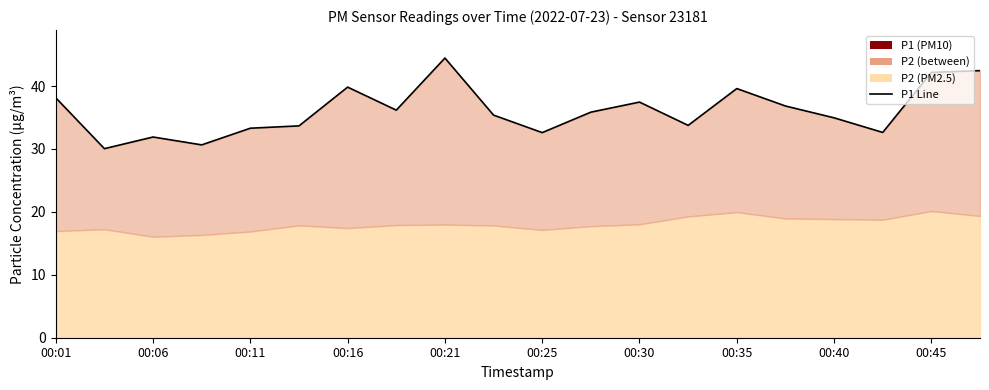

What is the value of the 2nd point from the left?

30.1